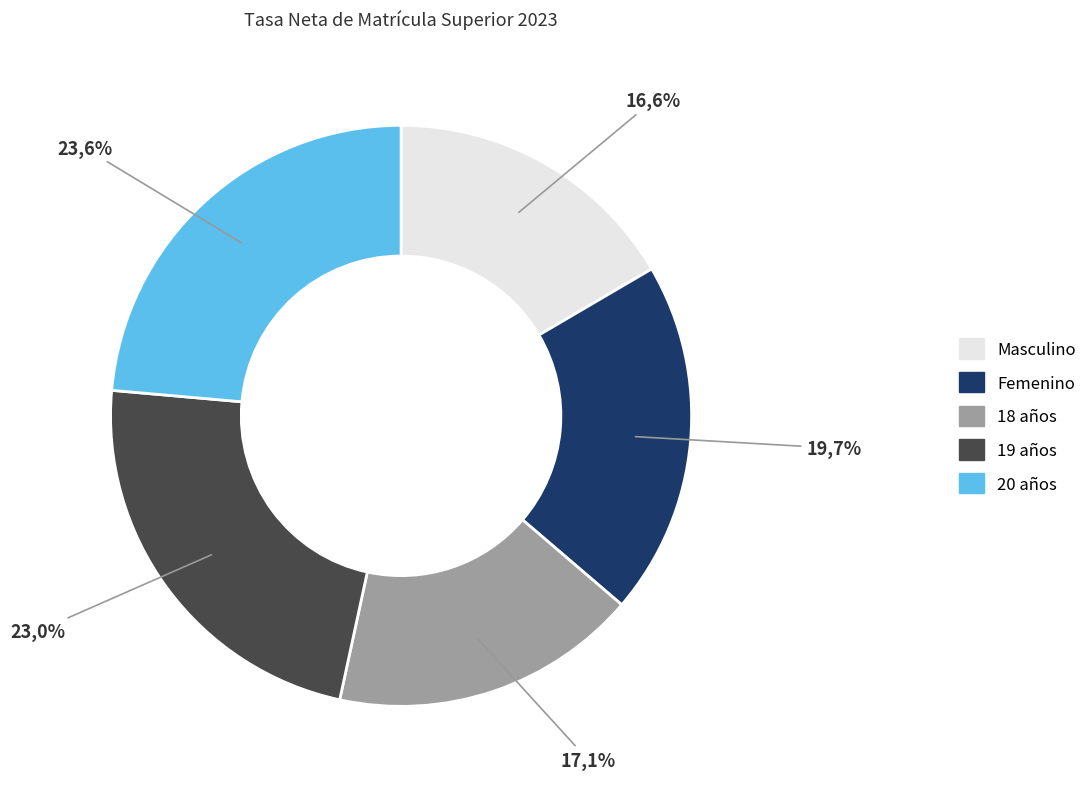

Rank the categories by value from highest to lowest.

20 años, 19 años, Femenino, 18 años, Masculino